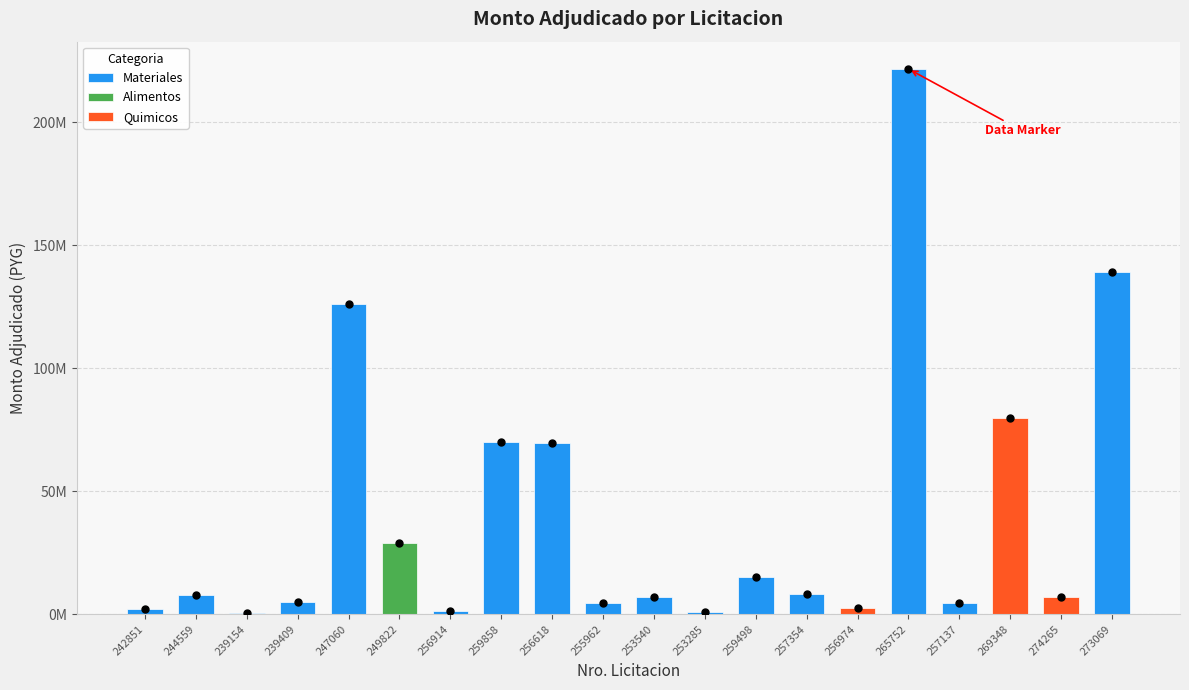

True or false: the data shows 575000 at 239154.

True